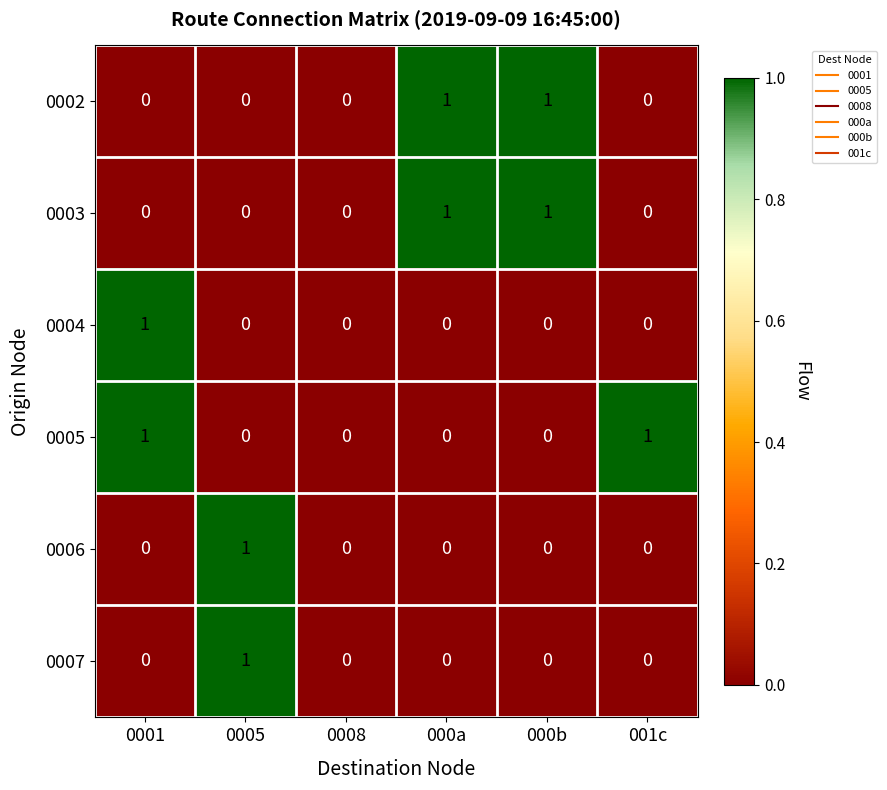

True or false: 0002 has a value of 0 at 0008.

True